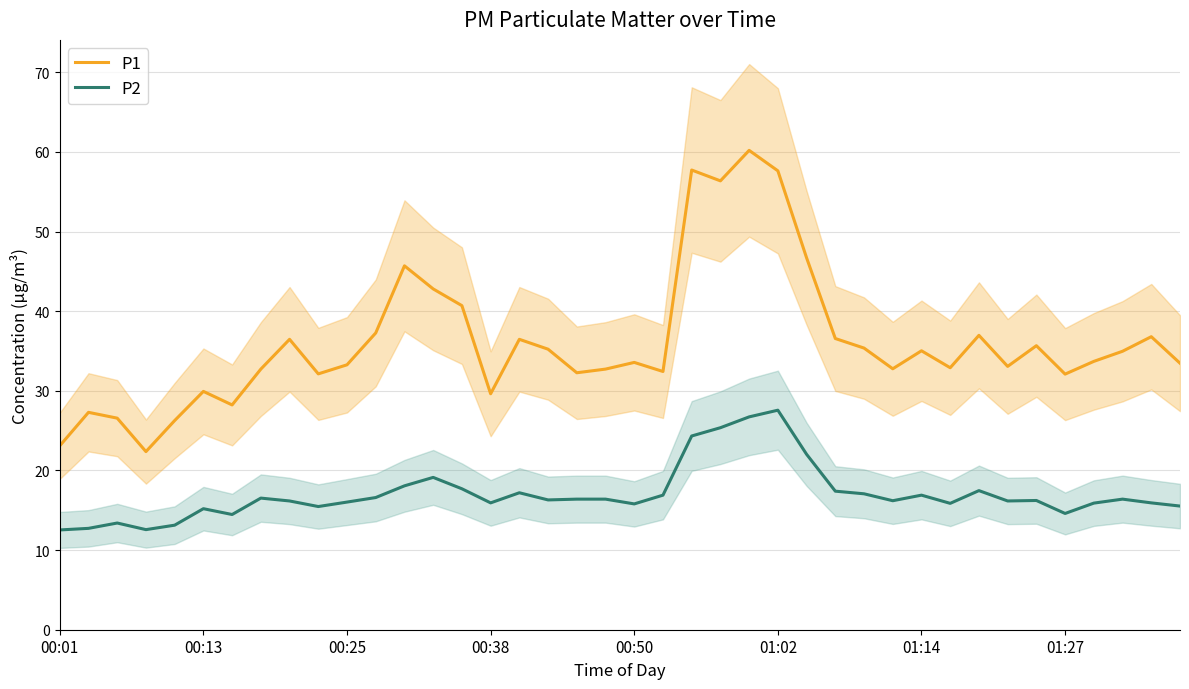

What is the difference between the maximum and minimum values in the P2 series?

15.0